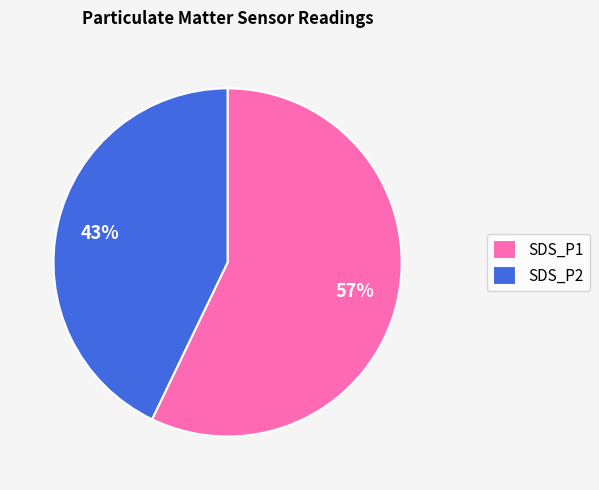

Is the sum of SDS_P2 and SDS_P1 greater than half?

Yes